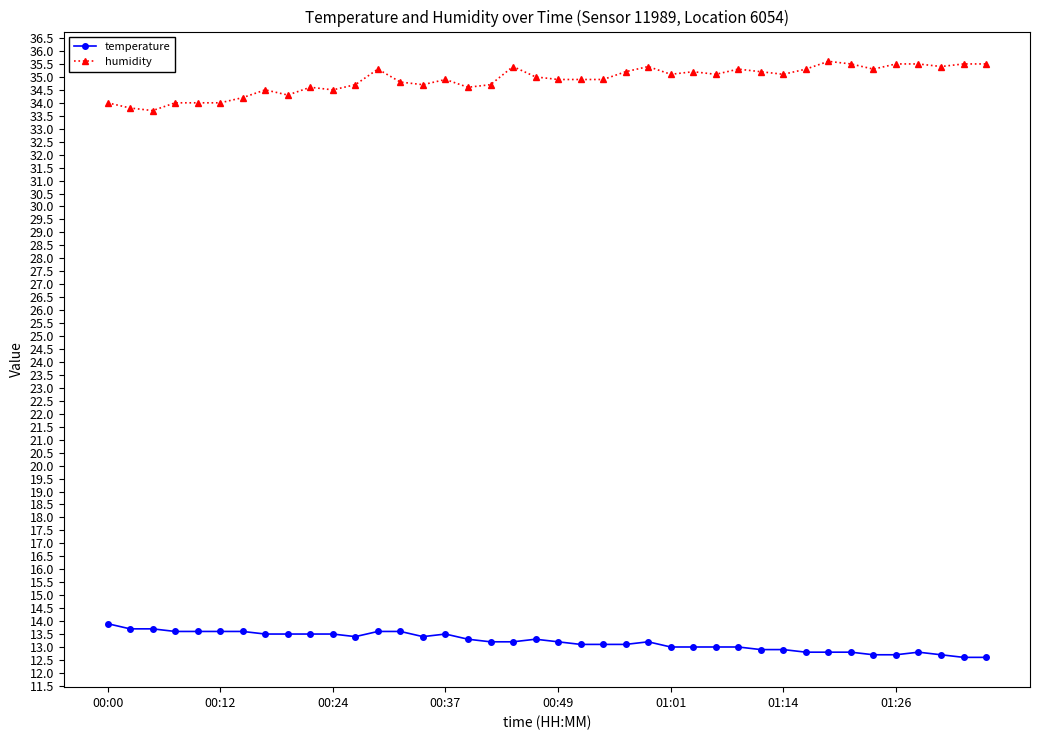

What is the difference between the maximum and minimum values in the humidity series?

1.9